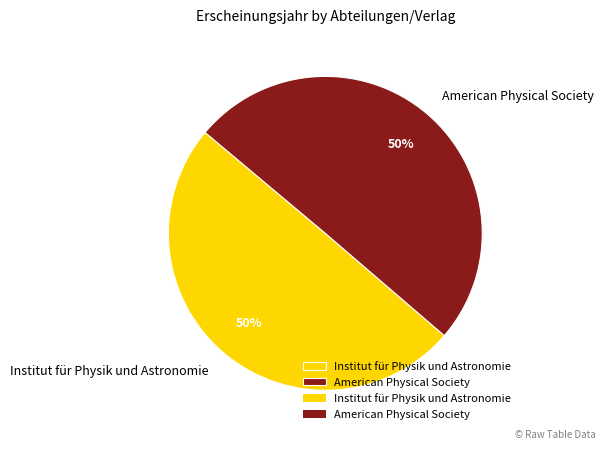

To the nearest percent, what percentage of the pie is Institut für Physik und Astronomie?

50%